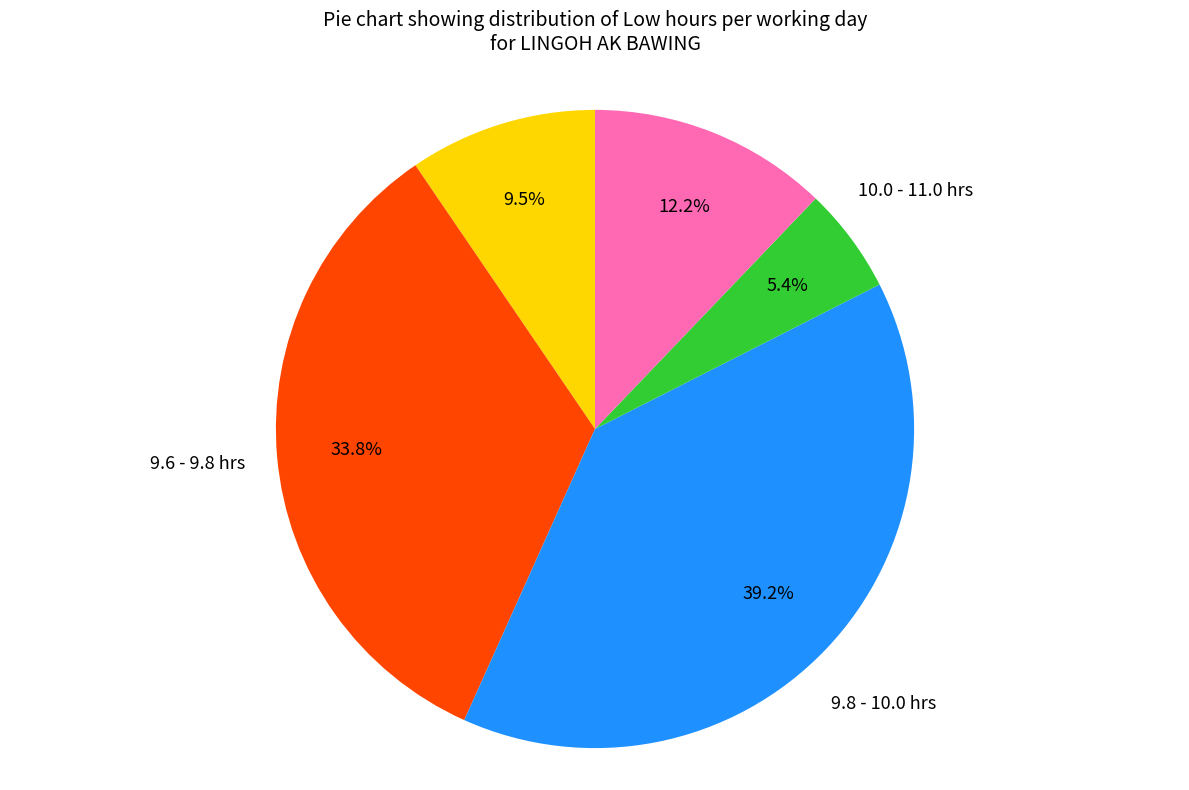

How much of the chart is everything except 10.0 - 11.0 hrs?

94.6%